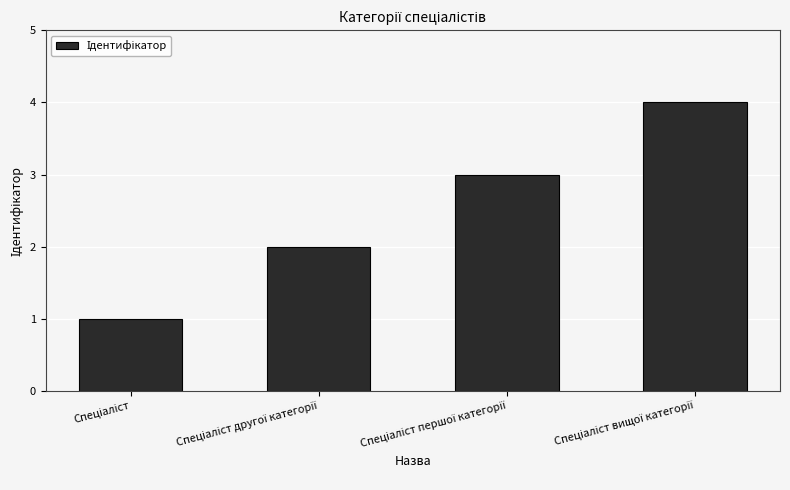

What is the maximum value shown in the chart?

4